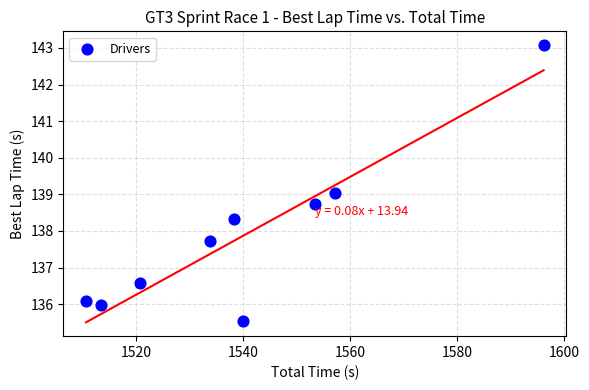

What is the average Y value?

137.9